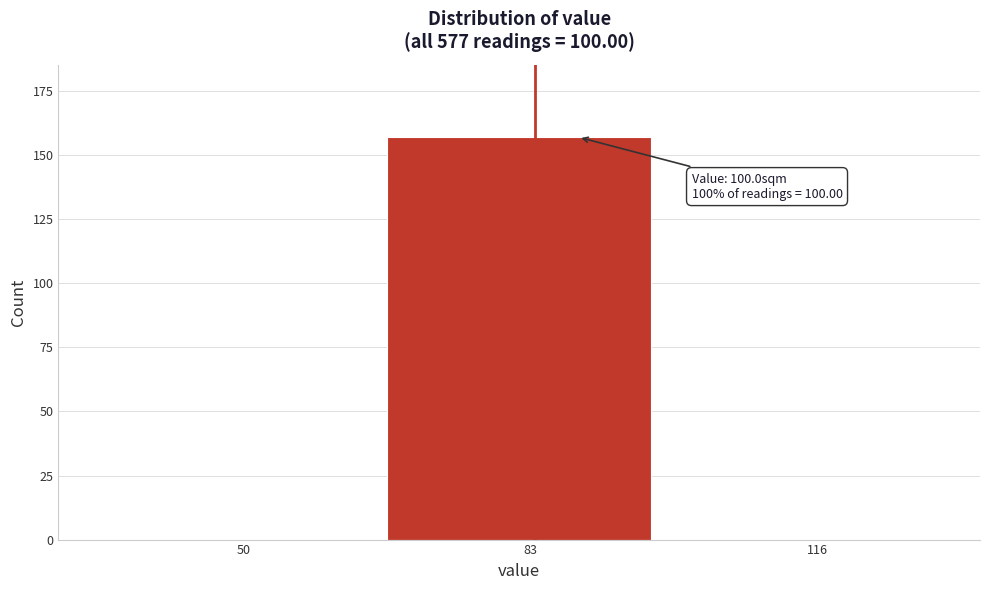

Reading left to right, what are all the values shown in this chart?

50=0	83=157	116=0